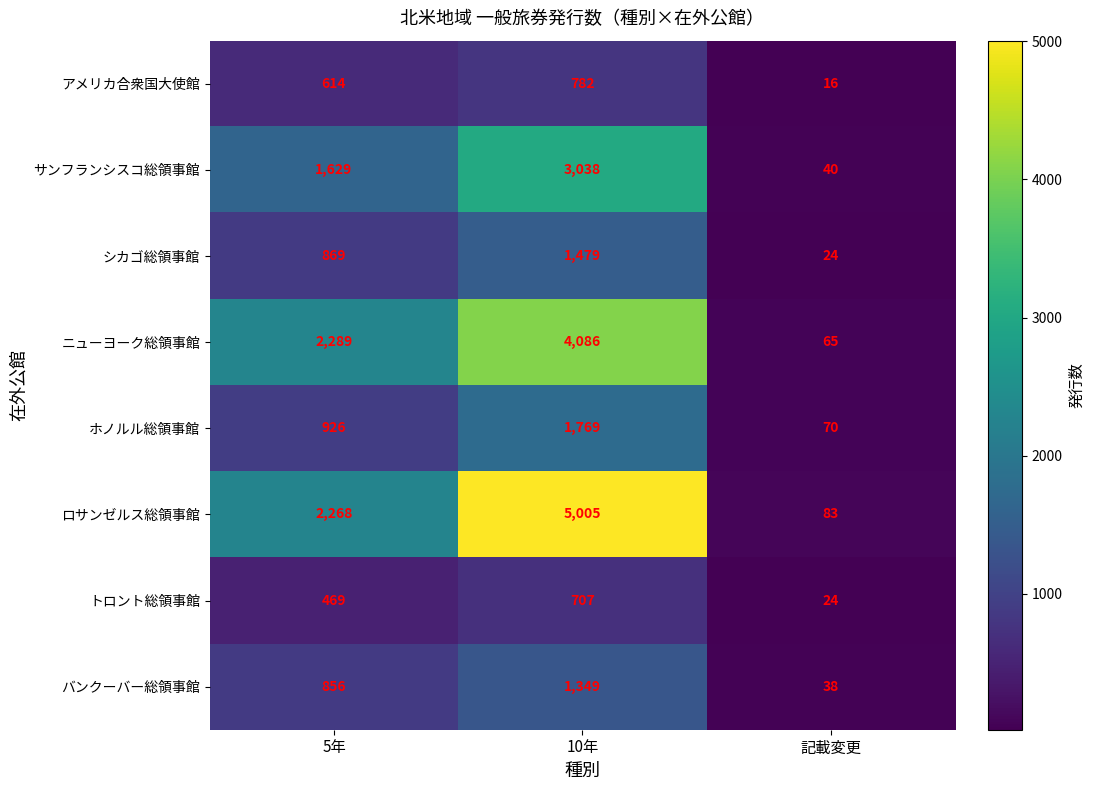

Reading left to right, what are all the values shown in this chart?

アメリカ合衆国大使館: 5年=614	10年=782	記載変更=16
サンフランシスコ総領事館: 5年=1629	10年=3038	記載変更=40
シカゴ総領事館: 5年=869	10年=1479	記載変更=24
ニューヨーク総領事館: 5年=2289	10年=4086	記載変更=65
ホノルル総領事館: 5年=926	10年=1769	記載変更=70
ロサンゼルス総領事館: 5年=2268	10年=5005	記載変更=83
トロント総領事館: 5年=469	10年=707	記載変更=24
バンクーバー総領事館: 5年=856	10年=1349	記載変更=38